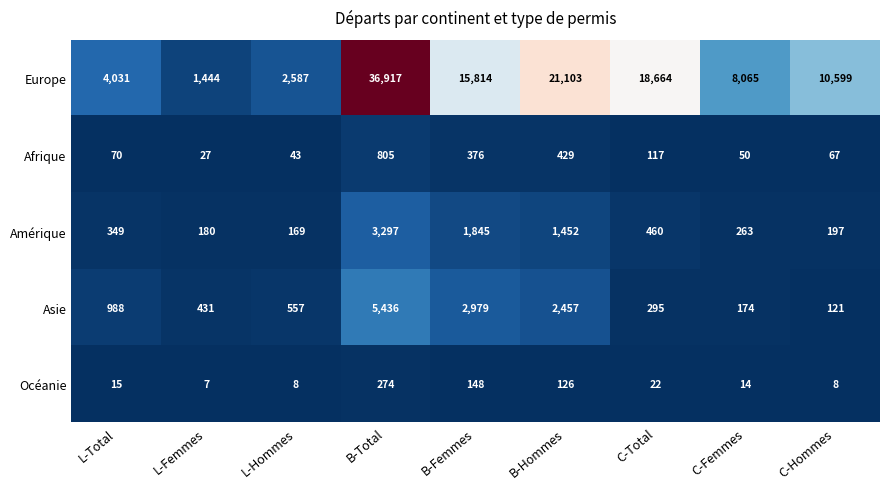

List the labels in order of Europe value, smallest first.

L-Femmes, L-Hommes, L-Total, C-Femmes, C-Hommes, B-Femmes, C-Total, B-Hommes, B-Total